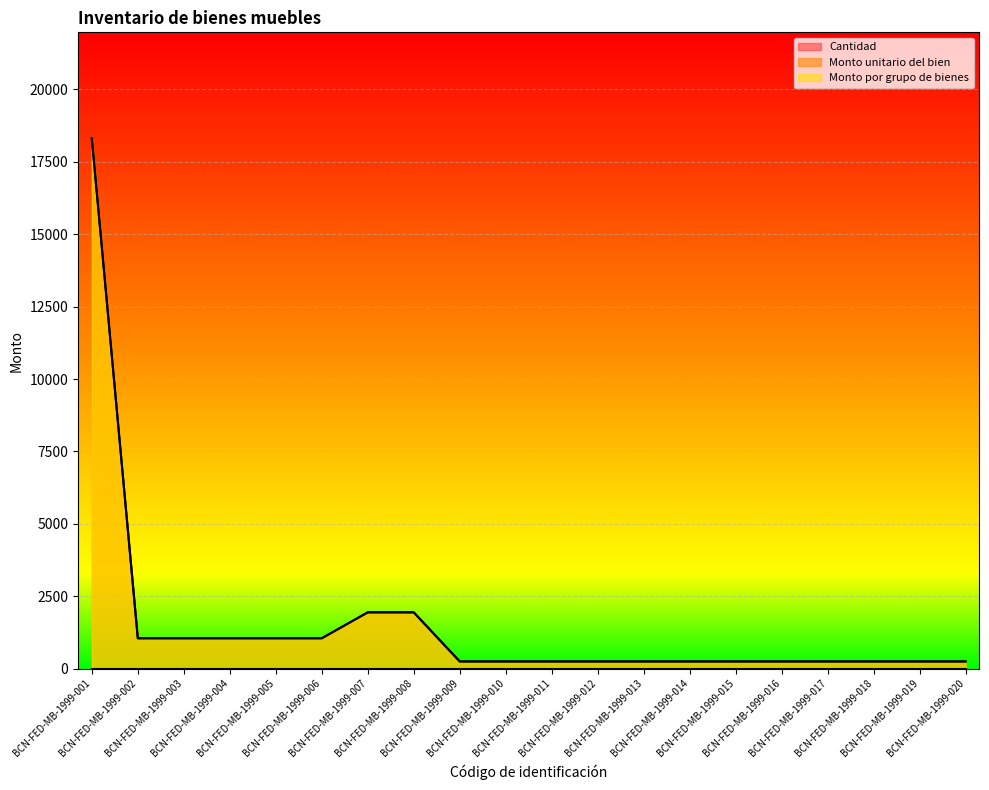

Which series has the largest total across all categories?

Monto unitario del bien